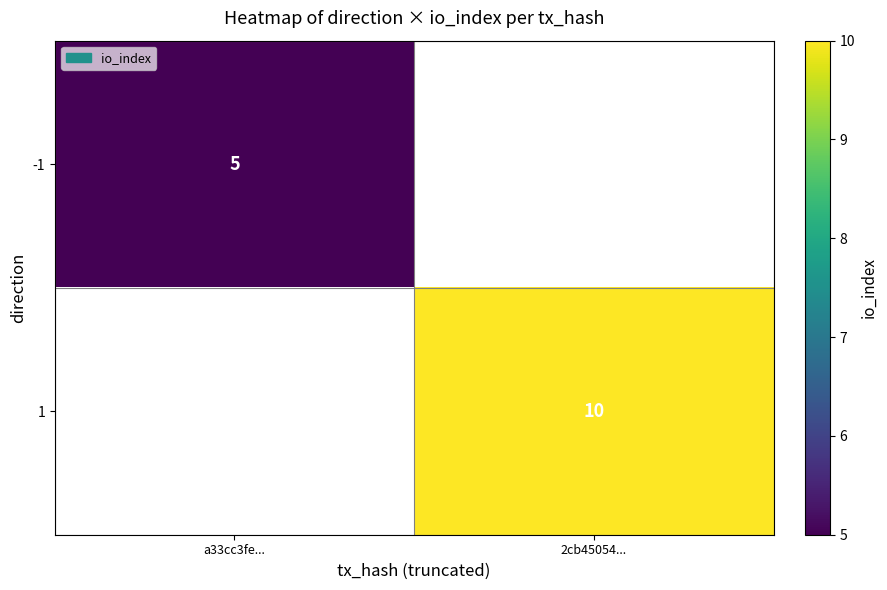

The 1 series shows 10 at 2cb45054.... True or false?

True